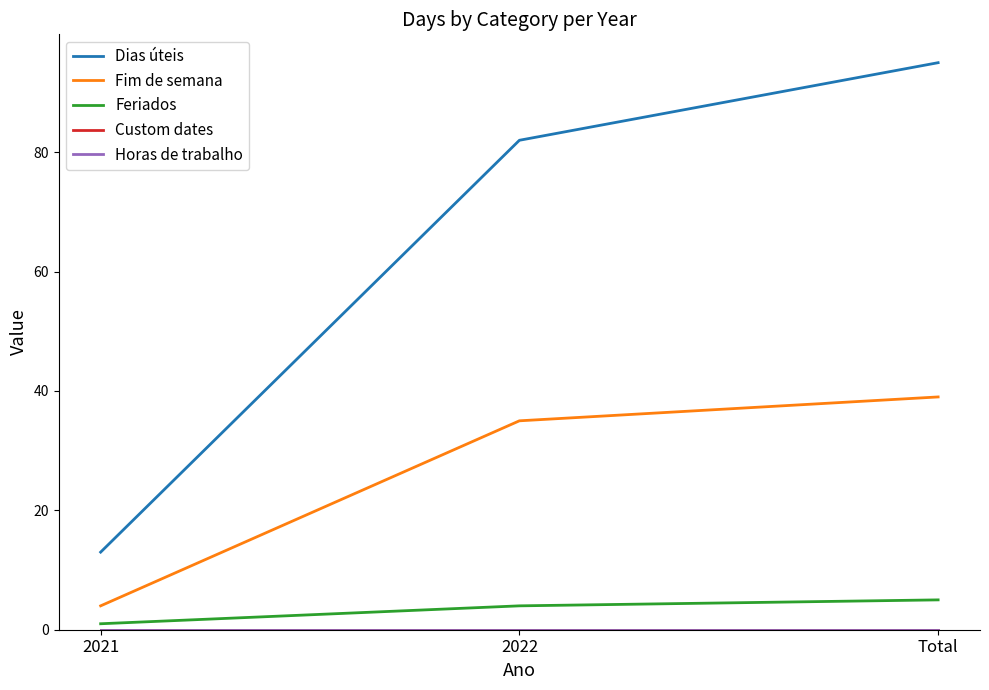

Reading left to right, what are all the values shown in this chart?

Dias úteis: 13	82	95
Fim de semana: 4	35	39
Feriados: 1	4	5
Custom dates: 0	0	0
Horas de trabalho: 0	0	0